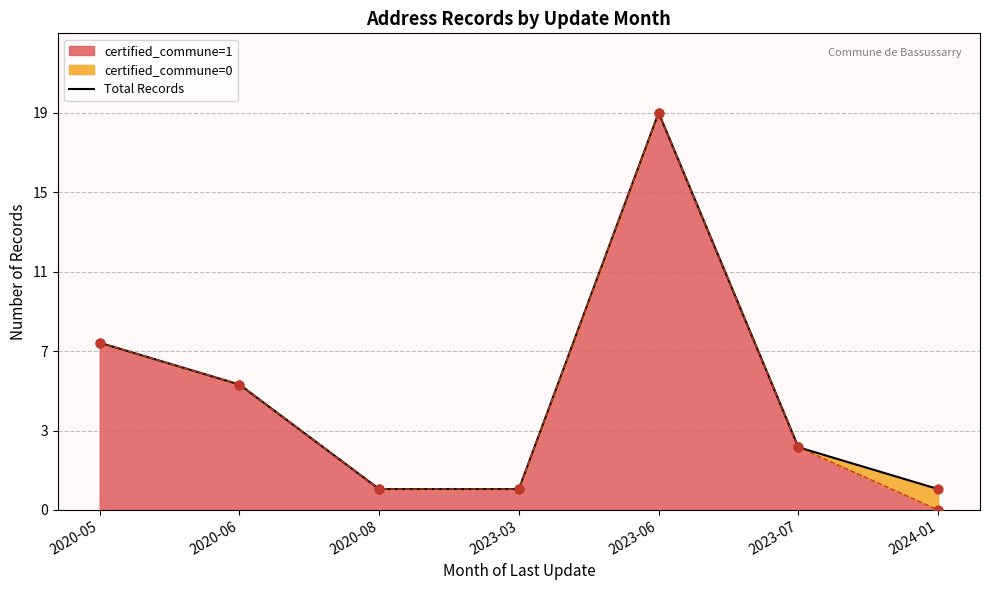

Approximately how many times larger is the value at 2023-07 compared to 2020-05?

0.4